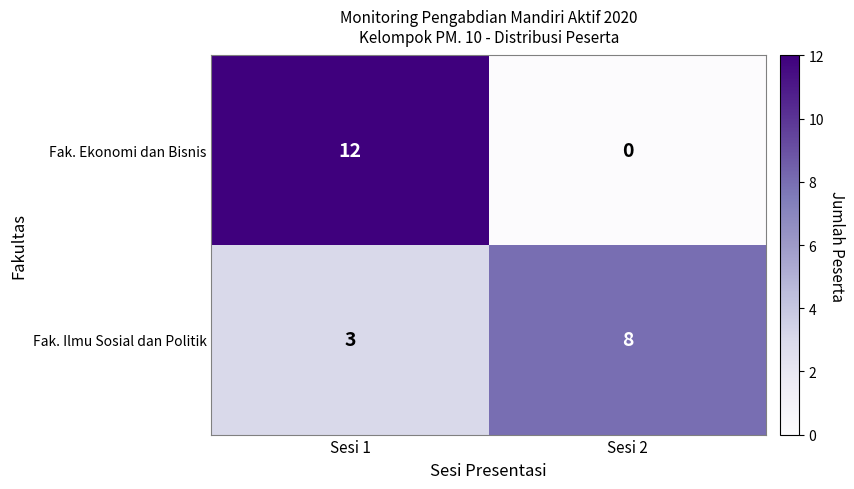

List the labels in order of Fak. Ekonomi dan Bisnis value, largest first.

Sesi 1, Sesi 2